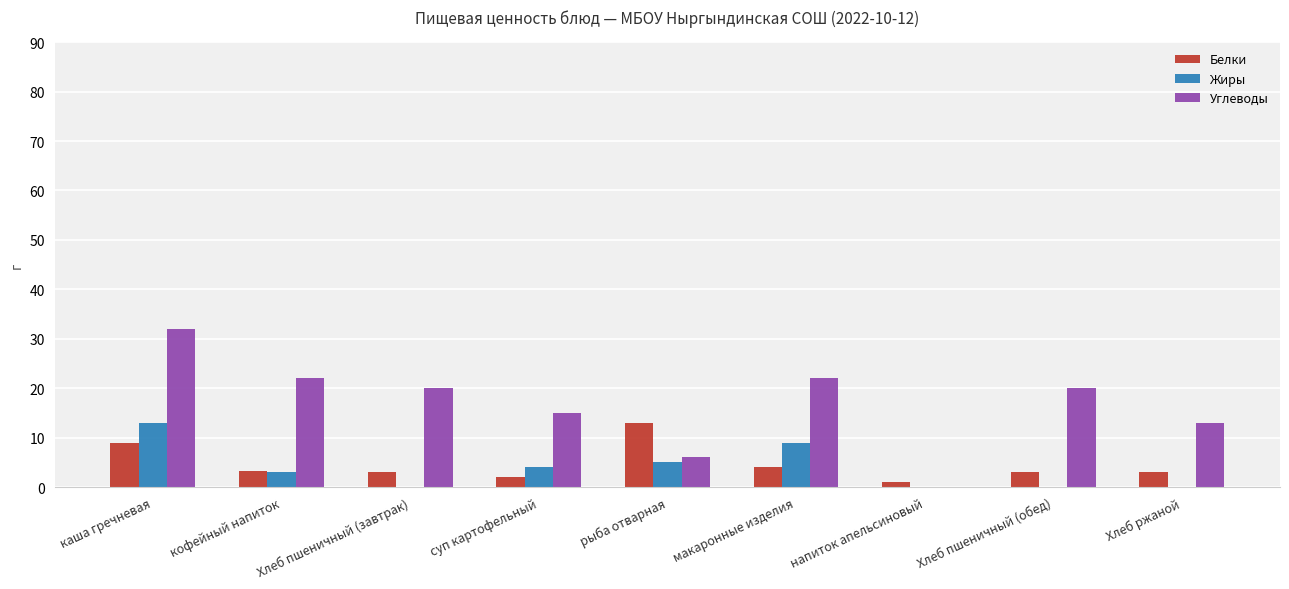

The value of Углеводы at макаронные изделия is 5.4. True or false?

False